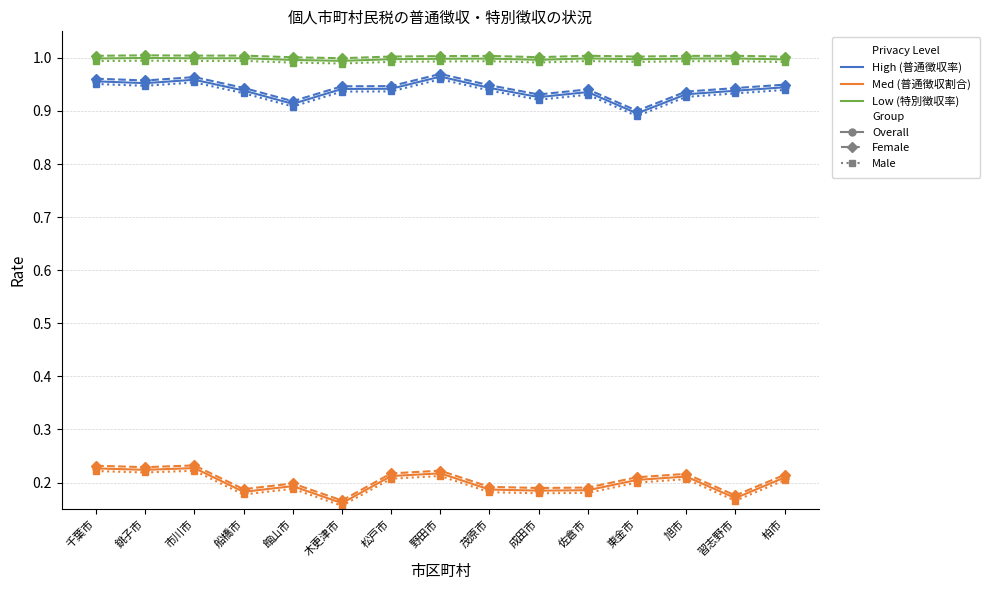

What is the spread (max minus min) of values at 船橋市?

0.8